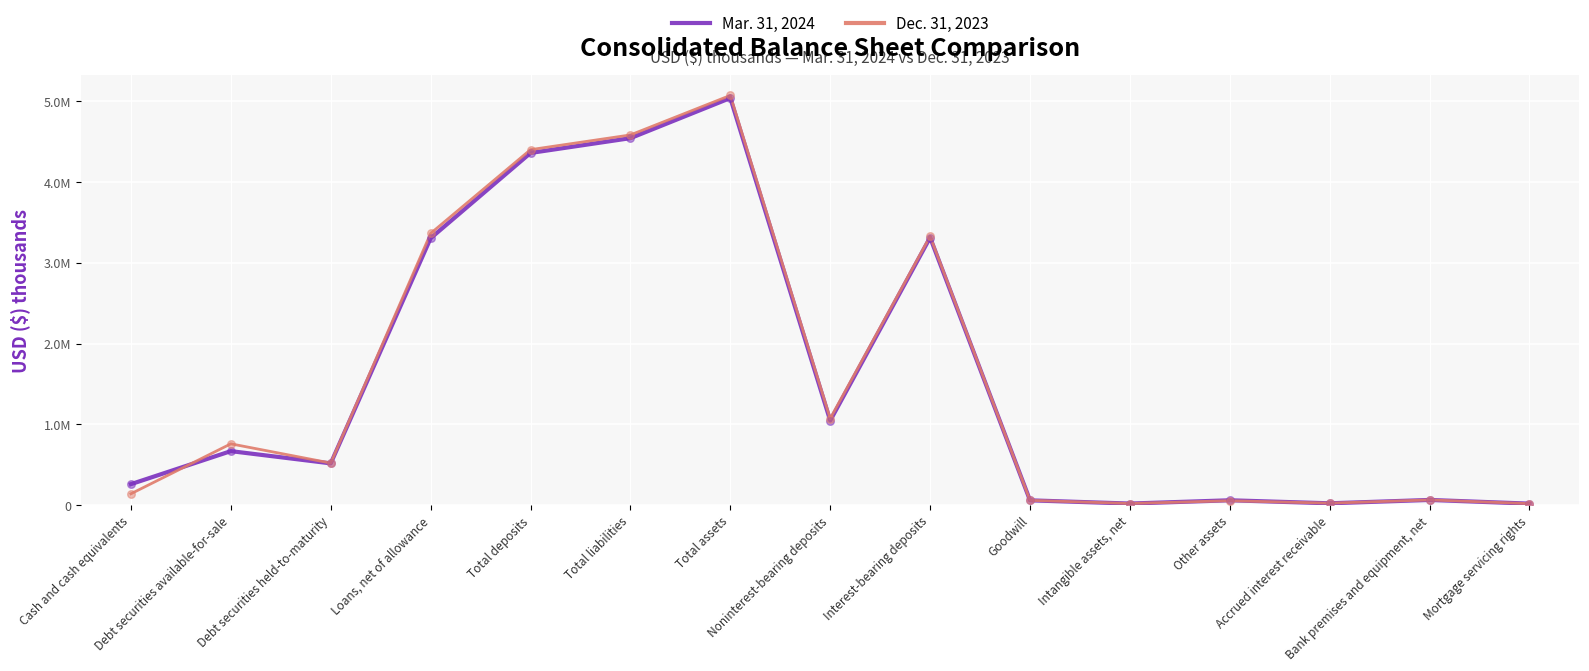

Is this an area chart (filled region under the line)?

No